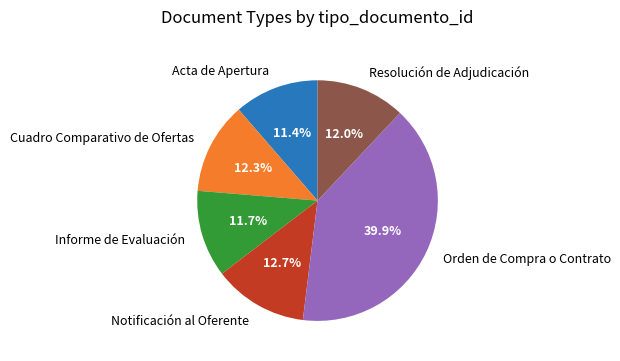

To the nearest percent, what is the combined percentage of Resolución de Adjudicación and Orden de Compra o Contrato?

52%